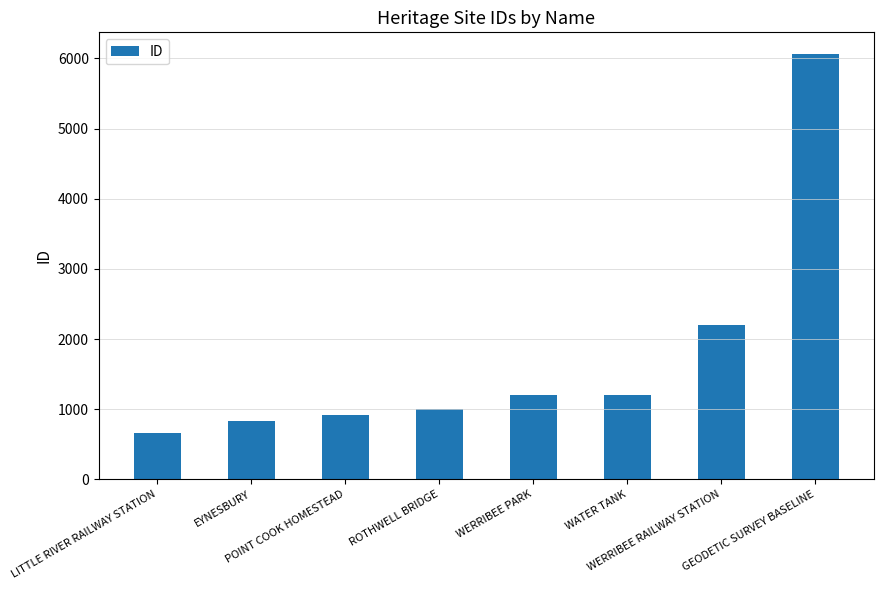

What is the sum of the values at GEODETIC SURVEY BASELINE and LITTLE RIVER RAILWAY STATION?

6726